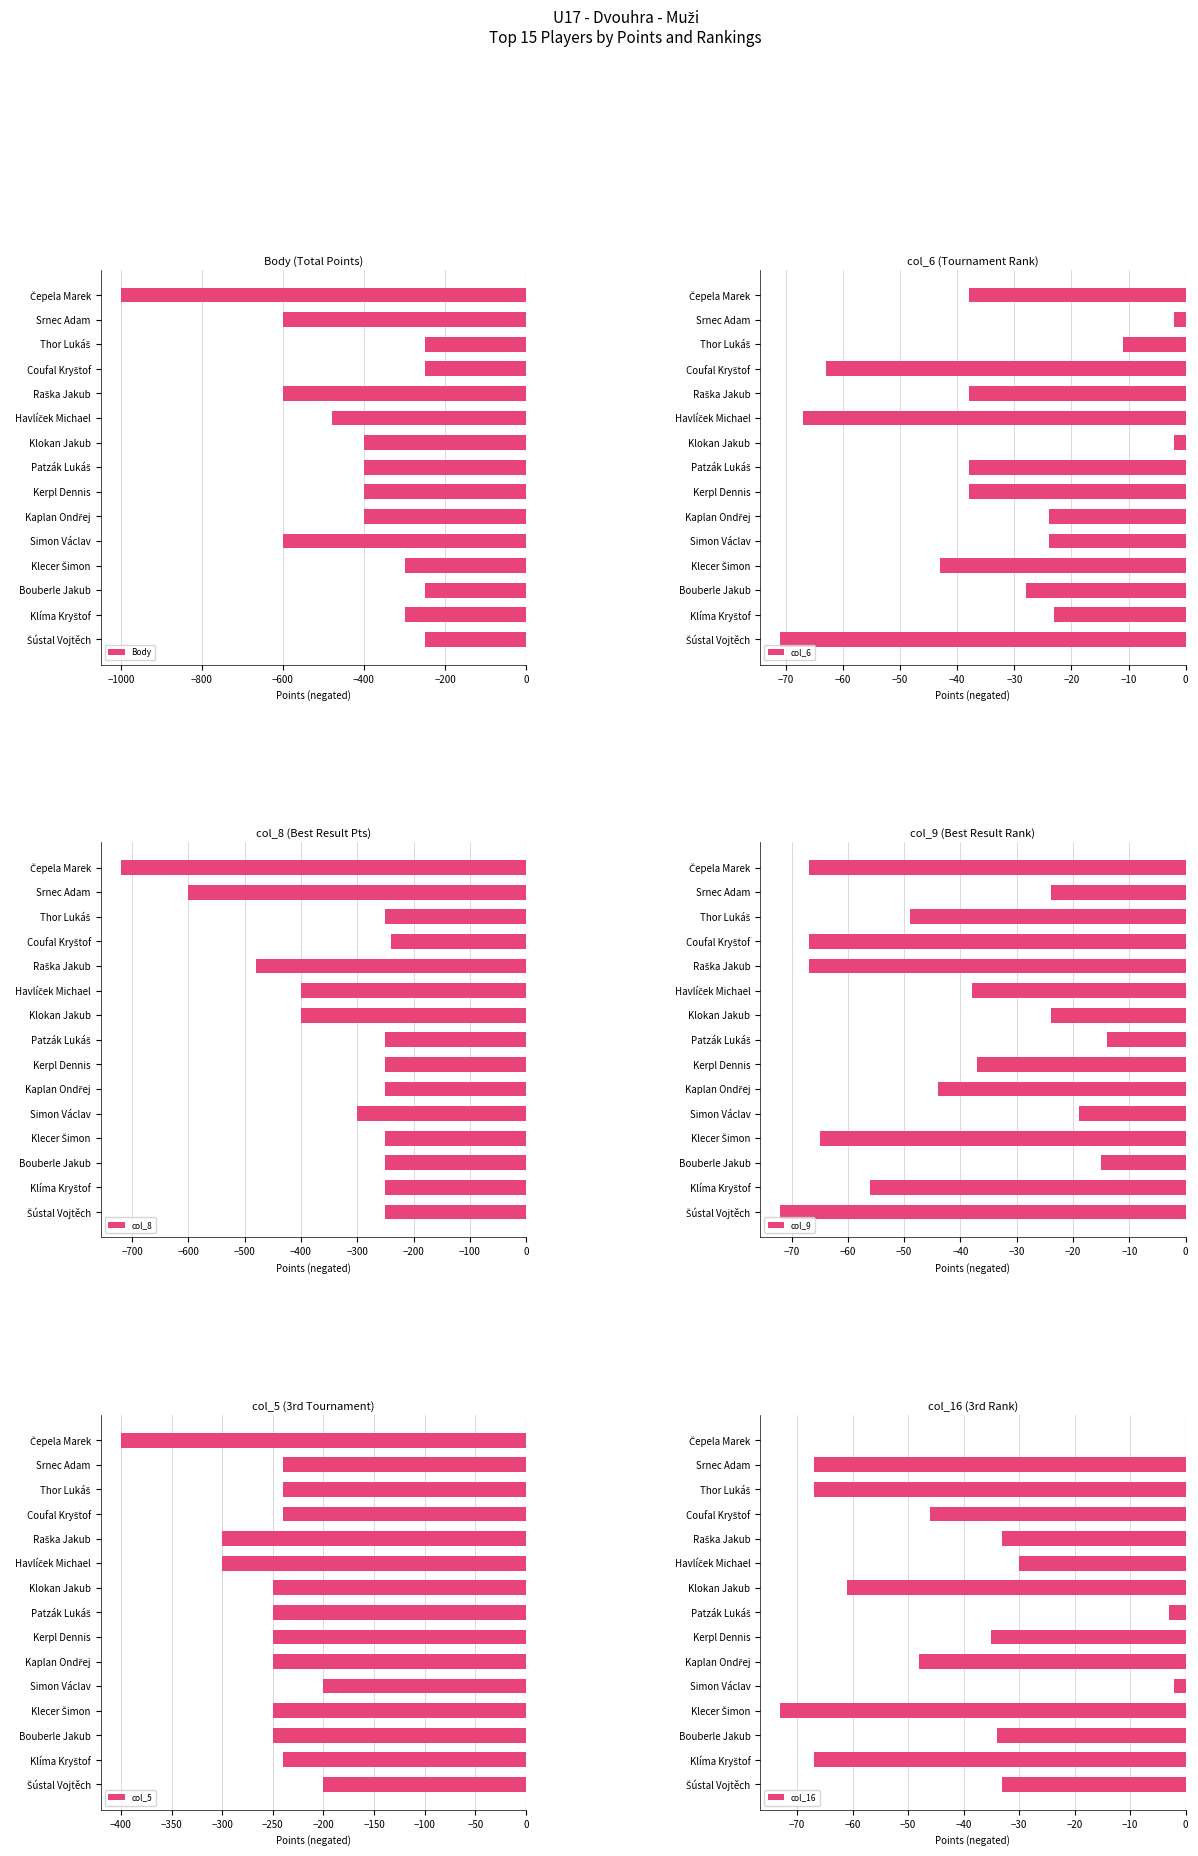

The value of Body at Bouberle Jakub is -250. True or false?

True